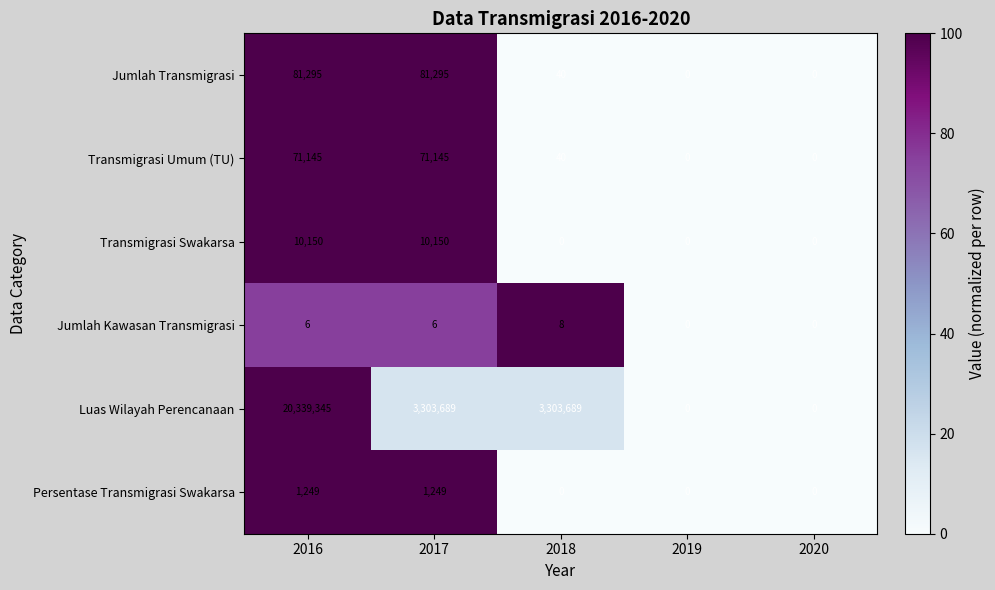

Reading left to right, transcribe all the data shown in this chart.

Jumlah Transmigrasi: 2016=81295	2017=81295	2018=40	2019=0	2020=0
Transmigrasi Umum (TU): 2016=71145	2017=71145	2018=40	2019=0	2020=0
Transmigrasi Swakarsa: 2016=10150	2017=10150	2018=0	2019=0	2020=0
Jumlah Kawasan Transmigrasi: 2016=6	2017=6	2018=8	2019=0	2020=0
Luas Wilayah Perencanaan: 2016=20339345	2017=3303689	2018=3303689	2019=0	2020=0
Persentase Transmigrasi Swakarsa: 2016=1249	2017=1249	2018=0	2019=0	2020=0